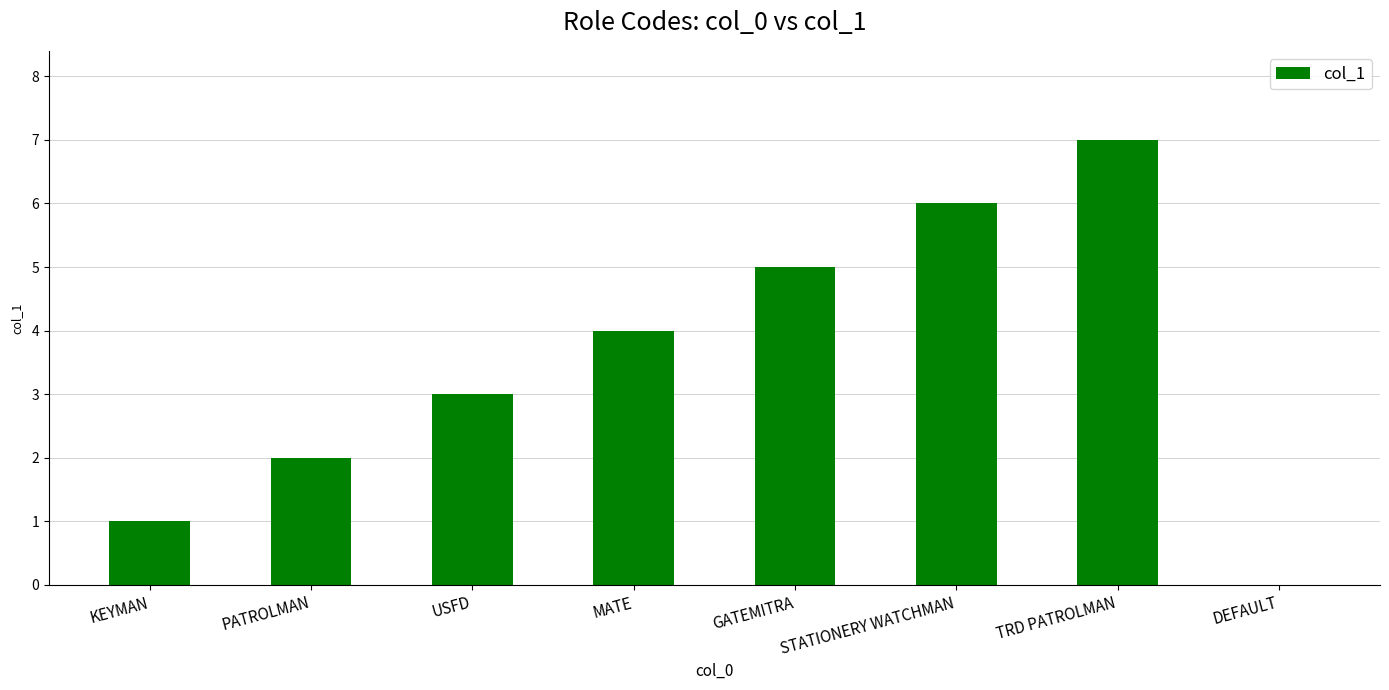

The chart shows a value of 2 at STATIONERY WATCHMAN. True or false?

False